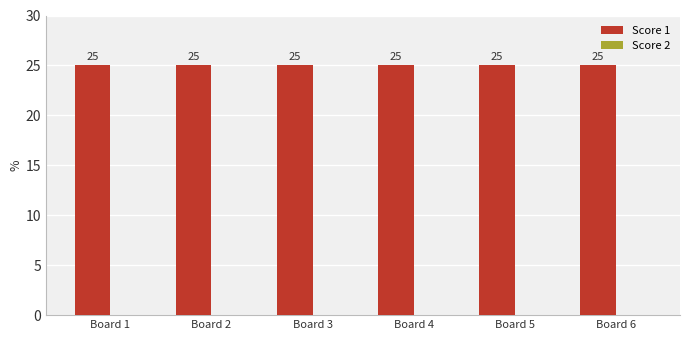

How many groups of bars are there?

6